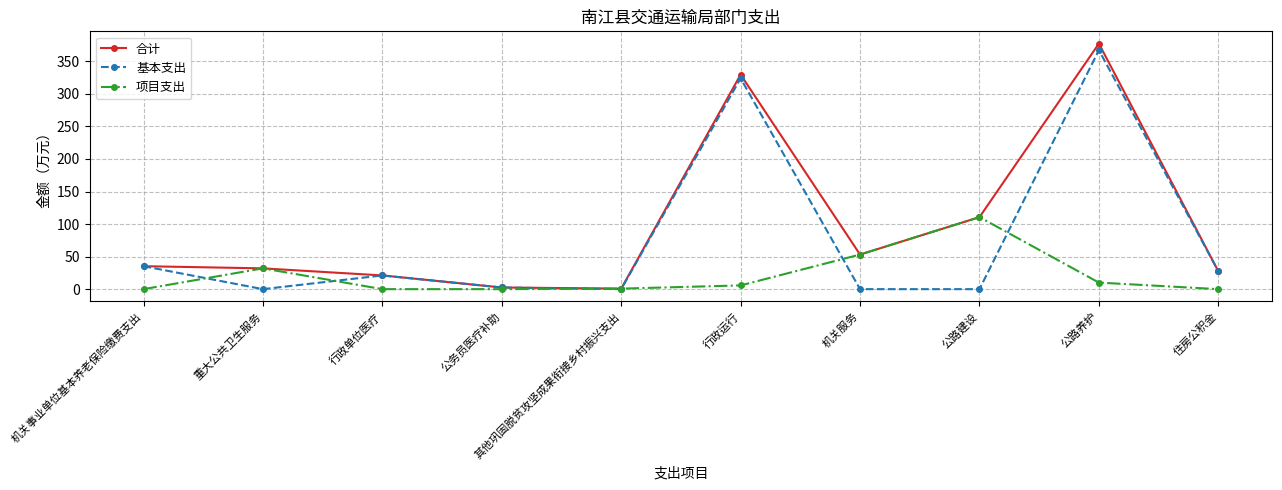

Which category has the highest value across all series?

公路养护